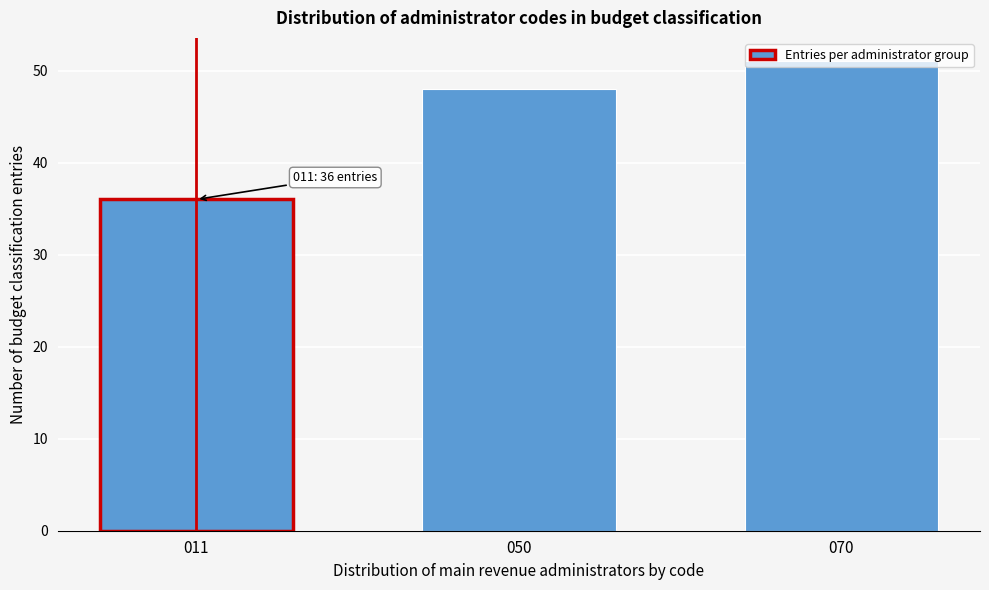

True or false: the data shows 85 at 070.

False